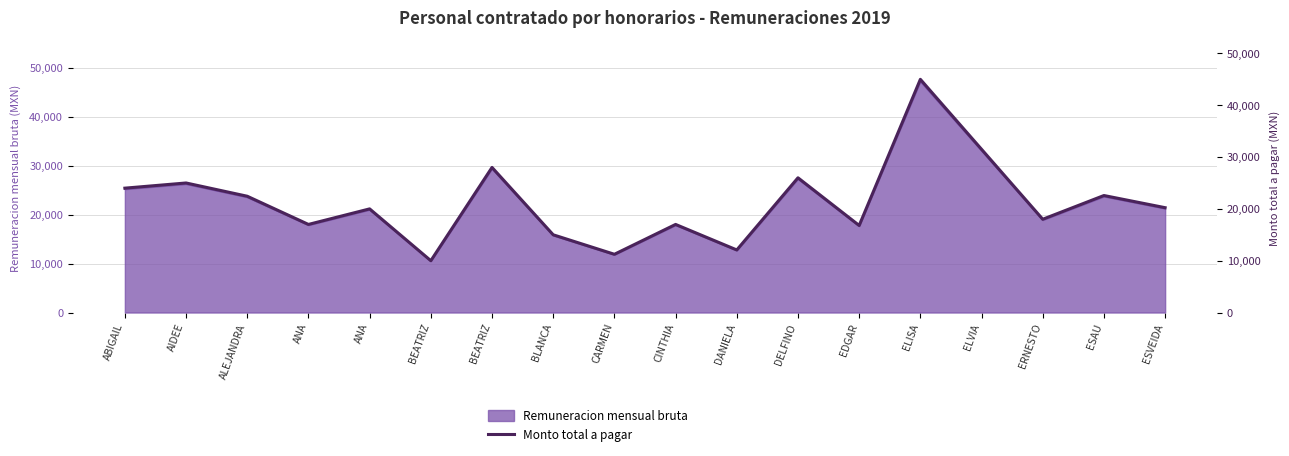

How many lines are shown in the chart?

1